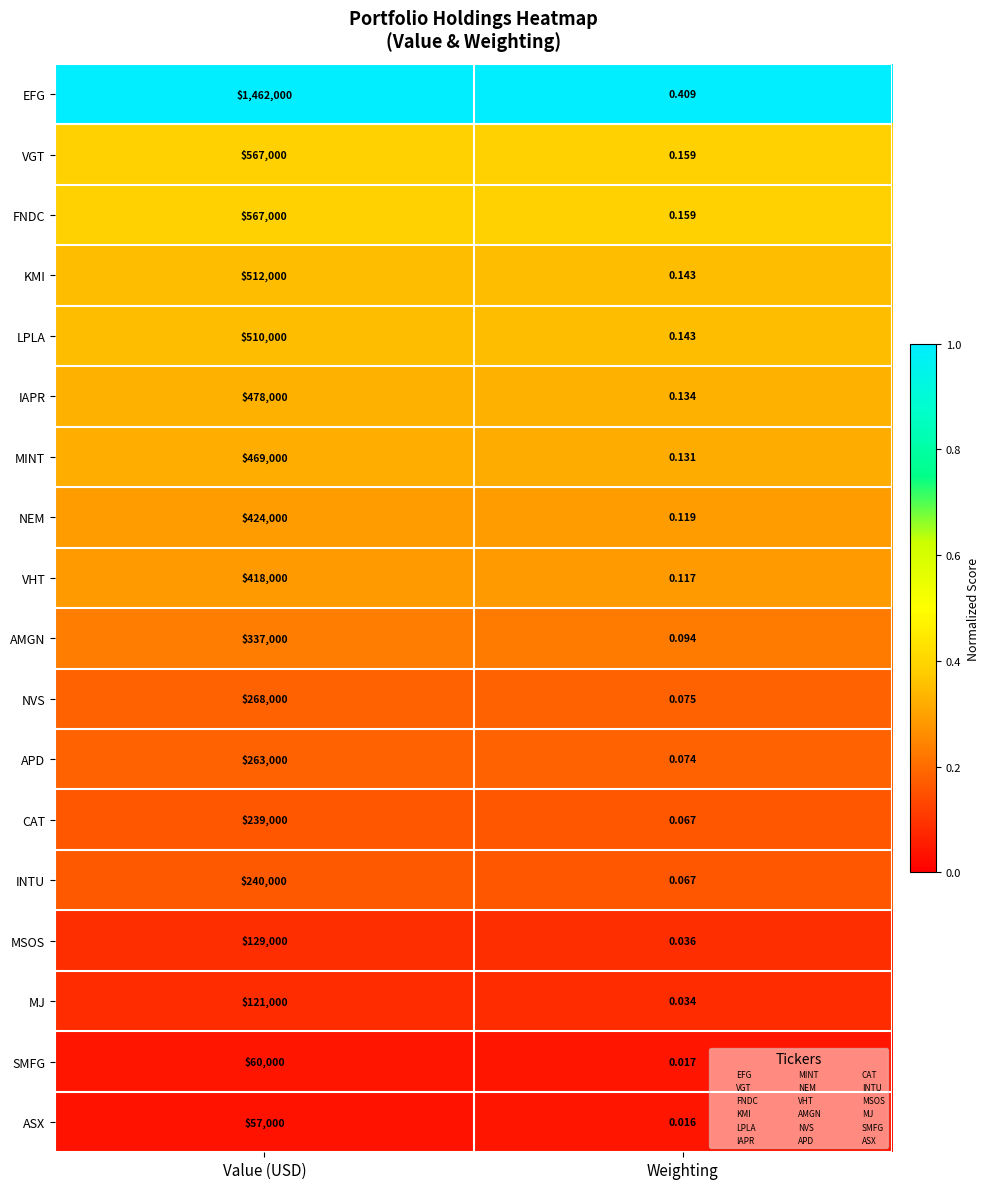

List the labels in order of MSOS value, smallest first.

Weighting, Value (USD)